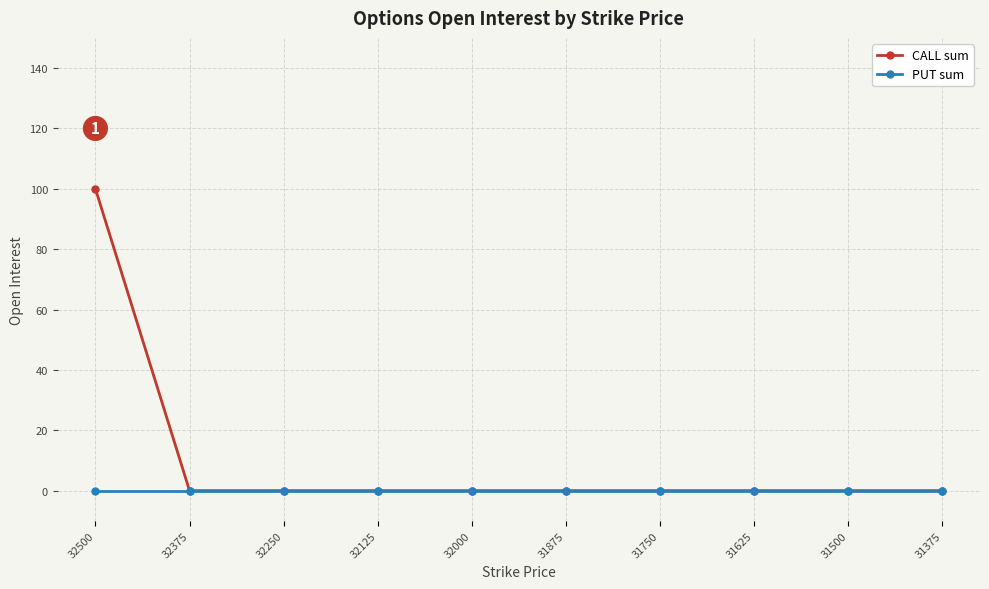

At which label does CALL sum reach its minimum?

32375